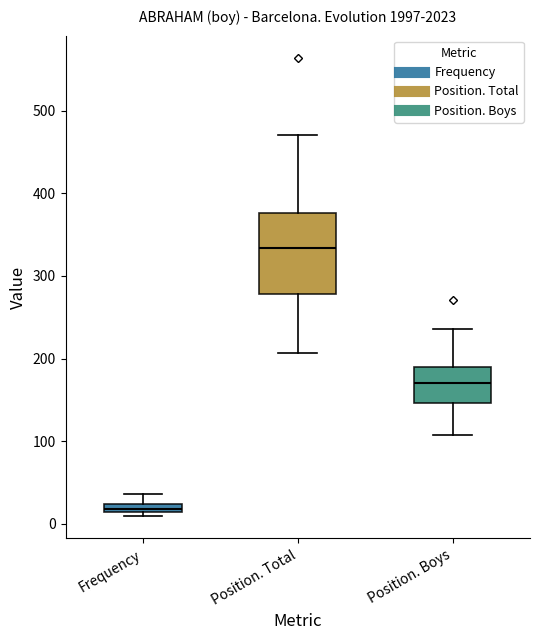

Which box's median line is the lowest?

Frequency